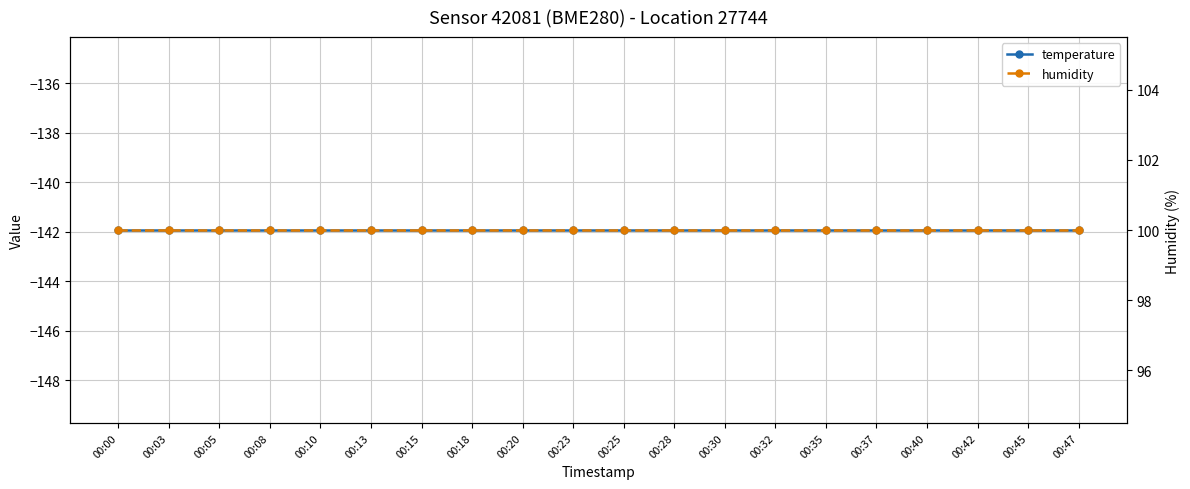

True or false: humidity and temperature intersect in this chart.

False